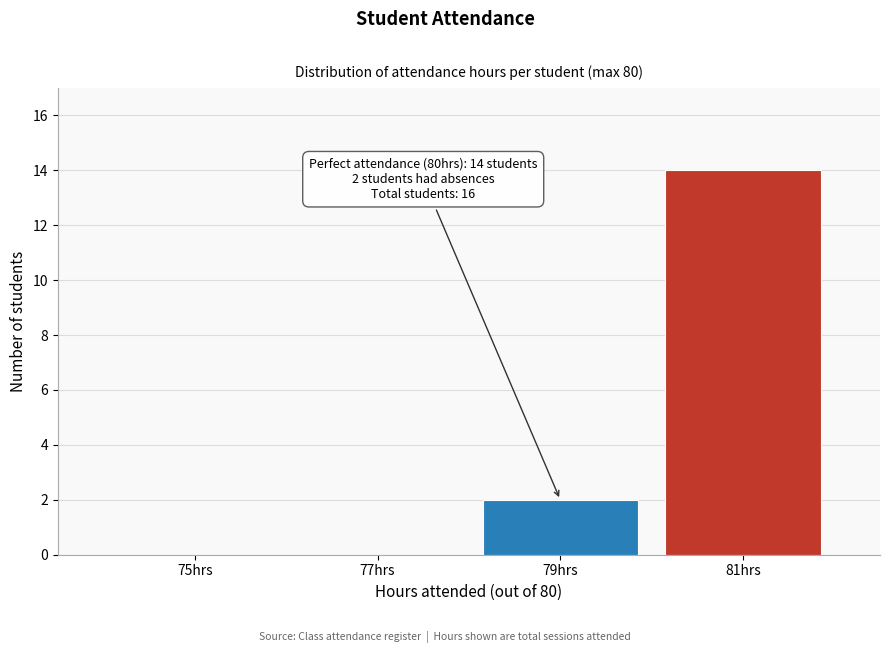

Which range on the x-axis has the tallest bar?

80 to 82